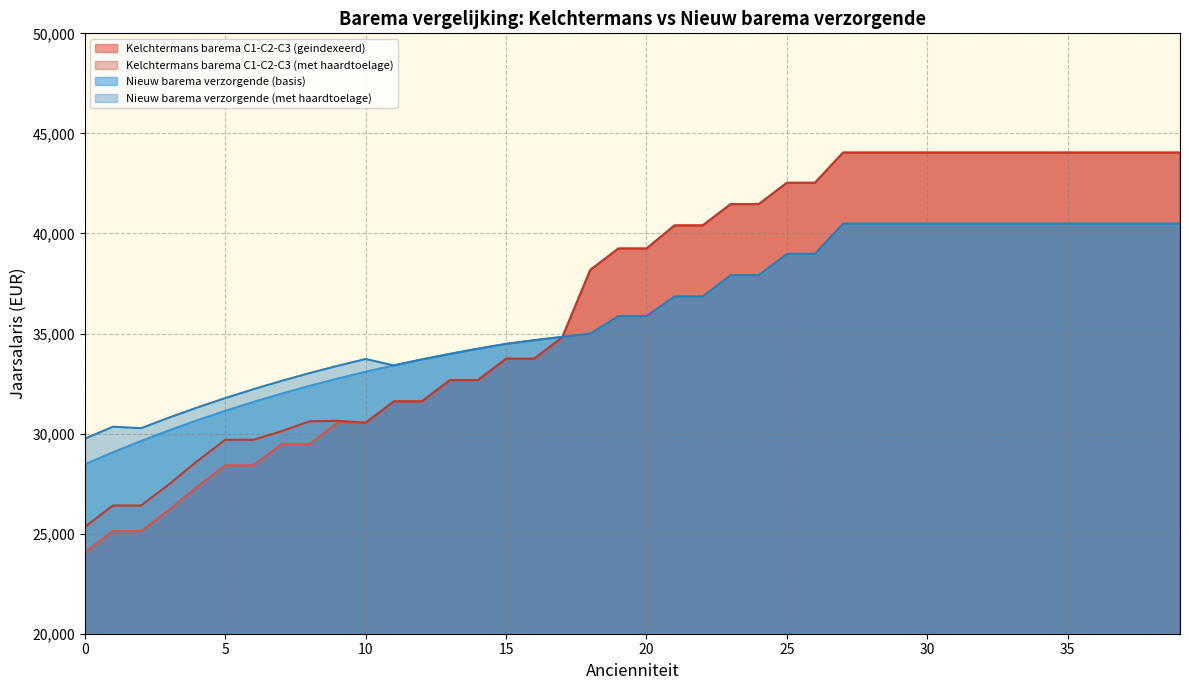

List the series in order of their peak value, lowest first.

Nieuw barema verzorgende (basis), Nieuw barema verzorgende (met haardtoelage), Kelchtermans barema C1-C2-C3 (geindexeerd), Kelchtermans barema C1-C2-C3 (met haardtoelage)